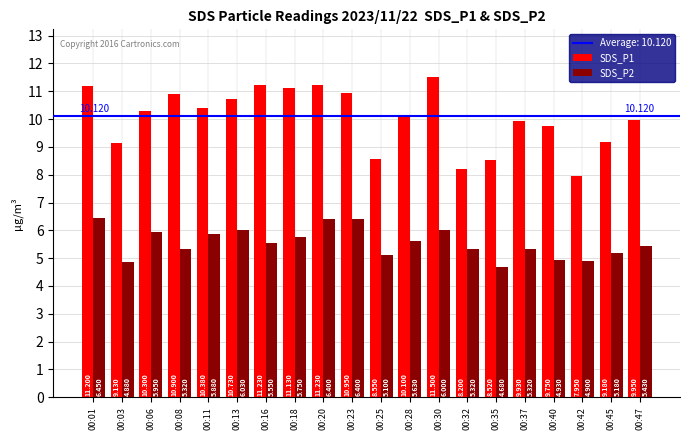

How many bars are there in each group?

2